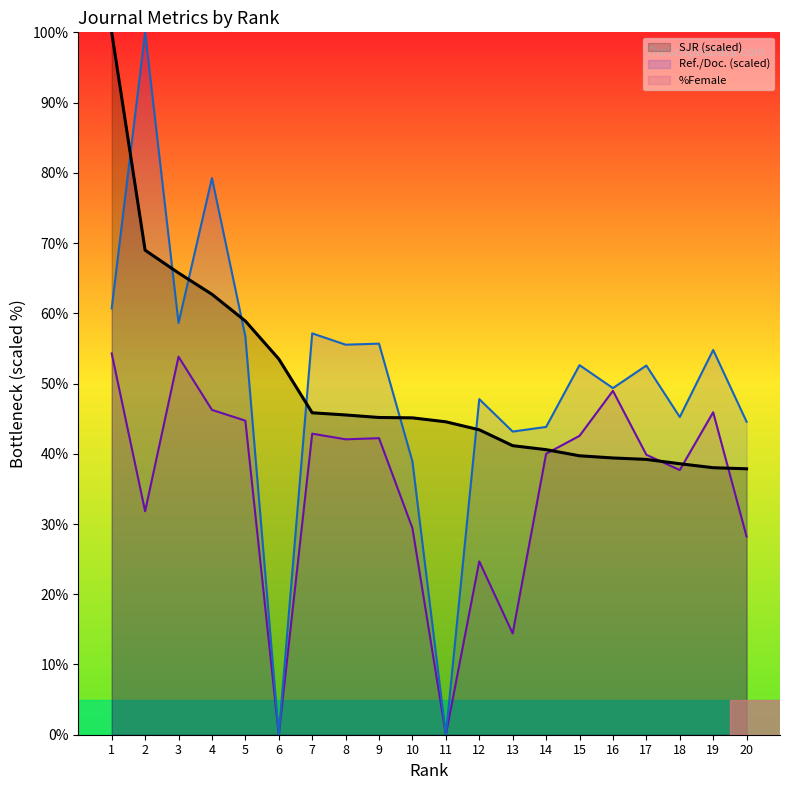

Reading left to right, transcribe all the data shown in this chart.

SJR (scaled): 1=100.0	2=69.0	3=65.7	4=62.7	5=58.9	6=53.5	7=45.8	8=45.5	9=45.2	10=45.1	11=44.5	12=43.4	13=41.2	14=40.6	15=39.7	16=39.4	17=39.2	18=38.6	19=38.0	20=37.9
Ref./Doc. (scaled): 1=60.7	2=100.0	3=58.6	4=79.3	5=56.7	6=0.0	7=57.1	8=55.5	9=55.7	10=38.9	11=0.0	12=47.8	13=43.2	14=43.8	15=52.6	16=49.3	17=52.6	18=45.2	19=54.8	20=44.6
%Female: 1=54.3	2=31.8	3=53.8	4=46.2	5=44.7	6=0.0	7=42.9	8=42.1	9=42.2	10=29.4	11=0.0	12=24.7	13=14.4	14=40.0	15=42.5	16=49.0	17=39.9	18=37.7	19=45.9	20=28.2